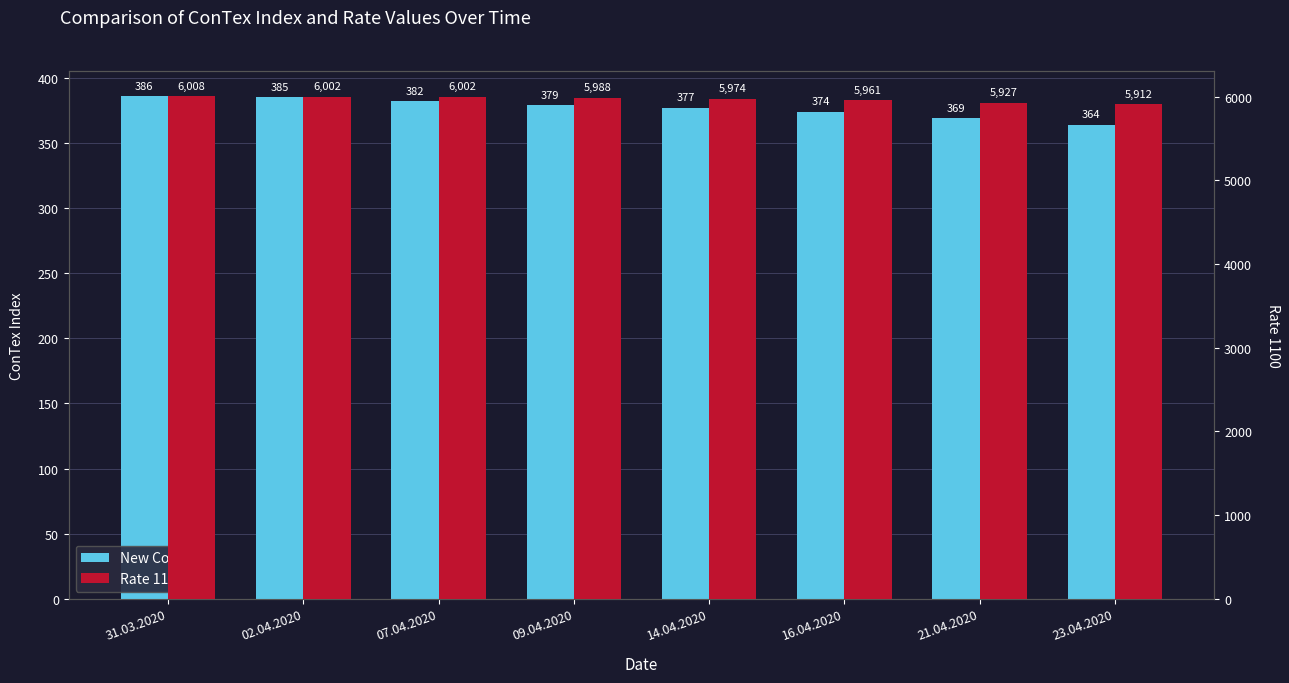

The New ConTex series shows 369 at 21.04.2020. True or false?

True